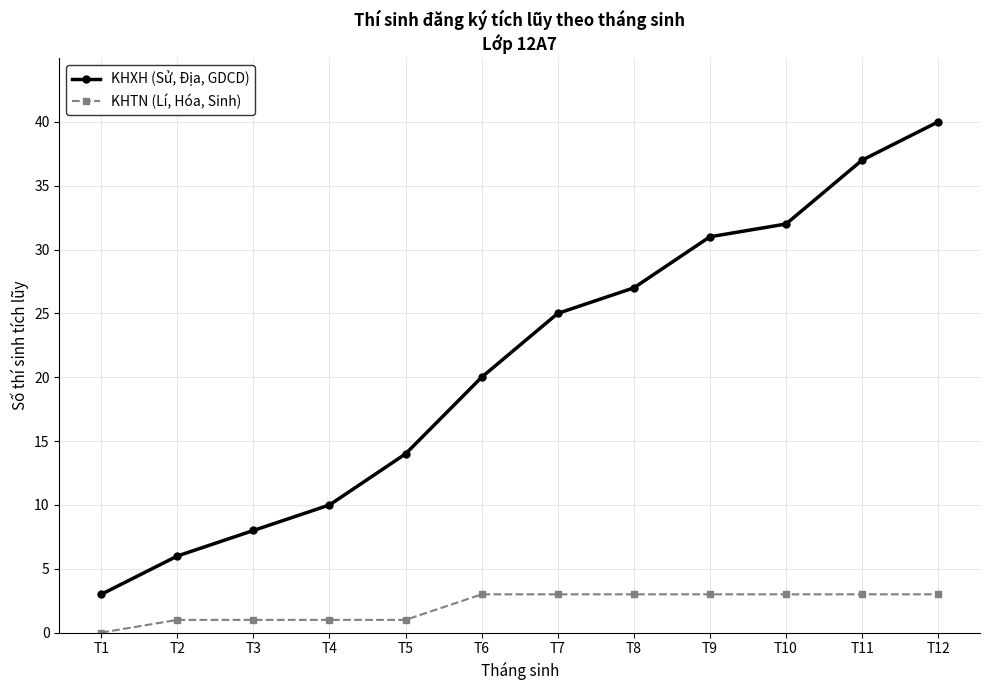

Reading left to right, list all the values displayed in this chart.

KHXH (Sử, Địa, GDCD): T1=3	T2=6	T3=8	T4=10	T5=14	T6=20	T7=25	T8=27	T9=31	T10=32	T11=37	T12=40
KHTN (Lí, Hóa, Sinh): T1=0	T2=1	T3=1	T4=1	T5=1	T6=3	T7=3	T8=3	T9=3	T10=3	T11=3	T12=3